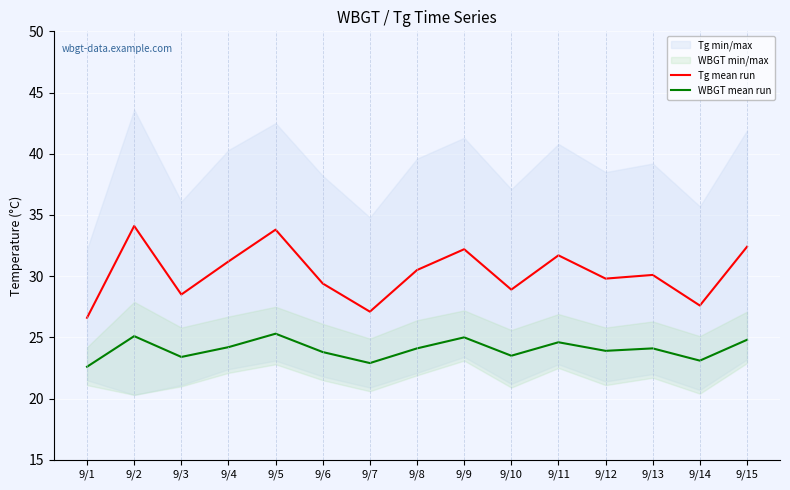

True or false: Tg mean run and WBGT mean run cross at least once.

False